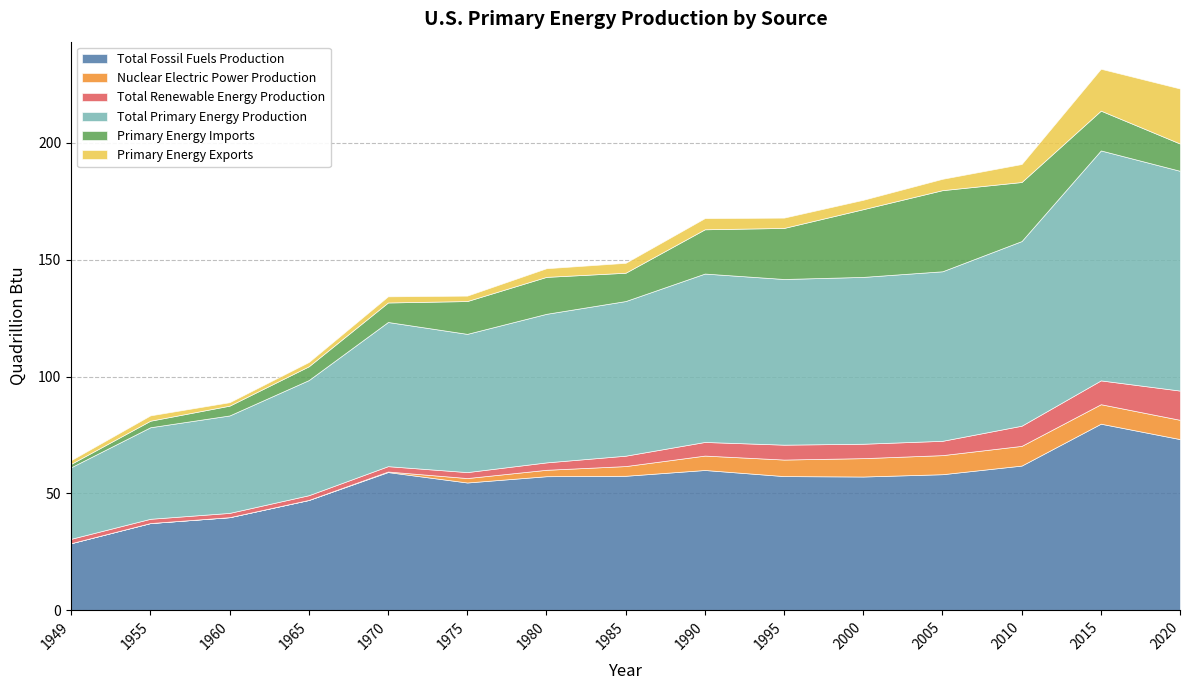

Which series has the widest spread of values?

Total Primary Energy Production